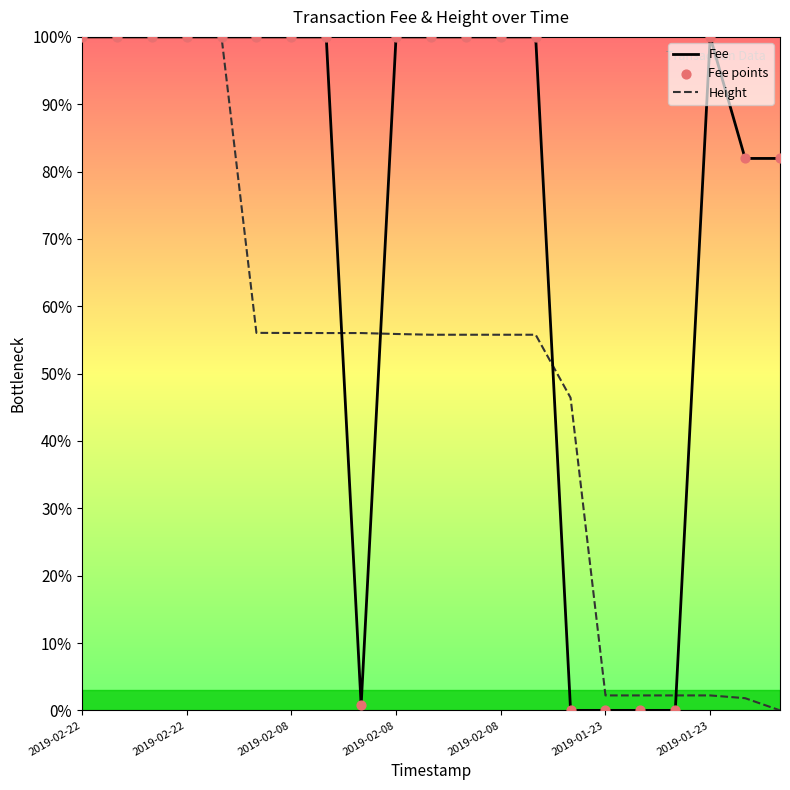

List the series in order of their overall mean, lowest first.

Height, Fee